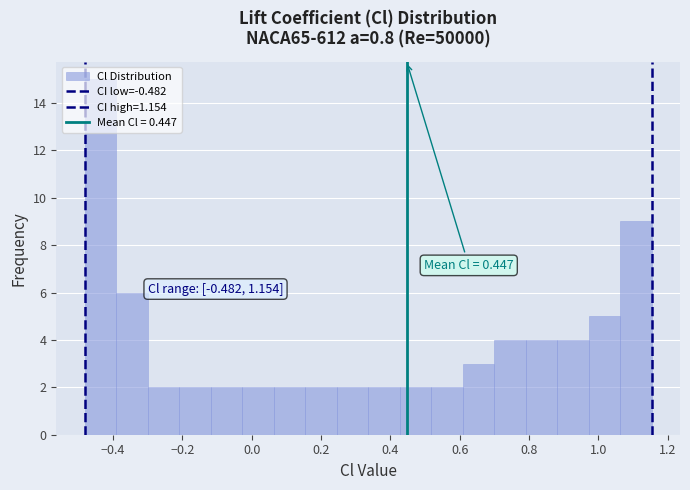

Over which range of the x-axis is the bar tallest?

-0.48 to -0.40